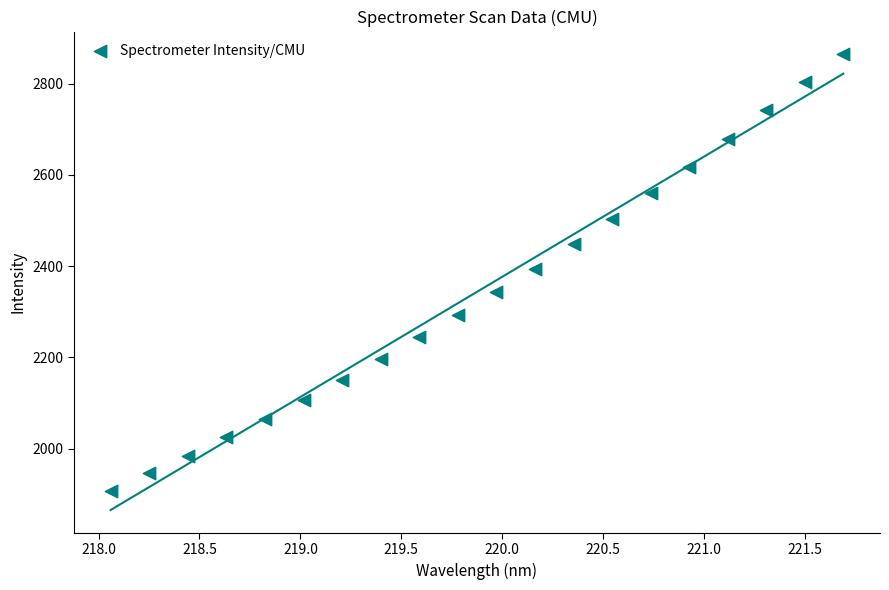

What is the range of Y values (max minus min)?

956.1